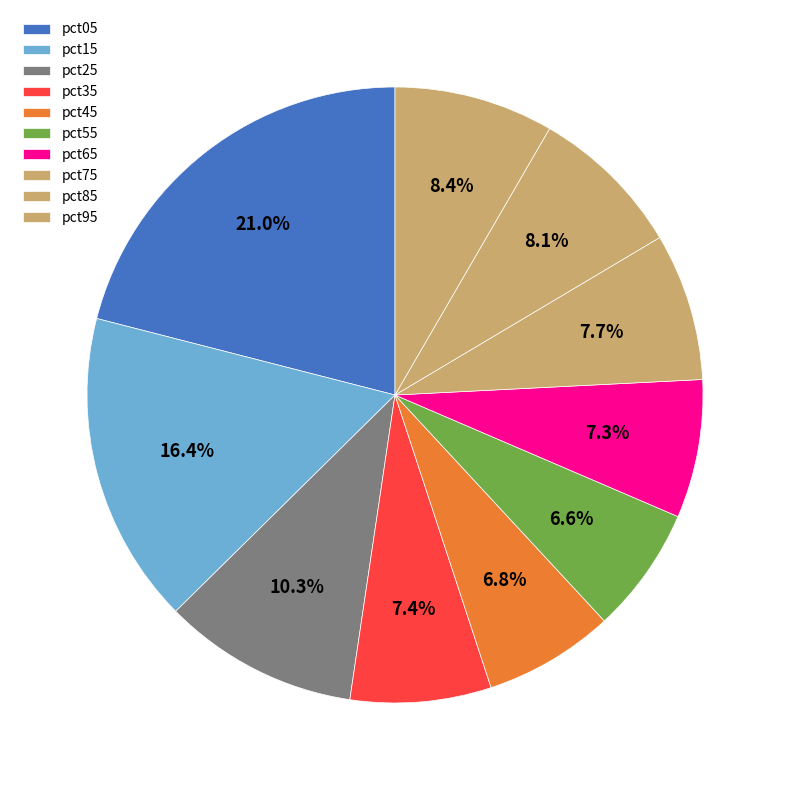

Combined, do pct25 and pct05 account for over 50%?

No